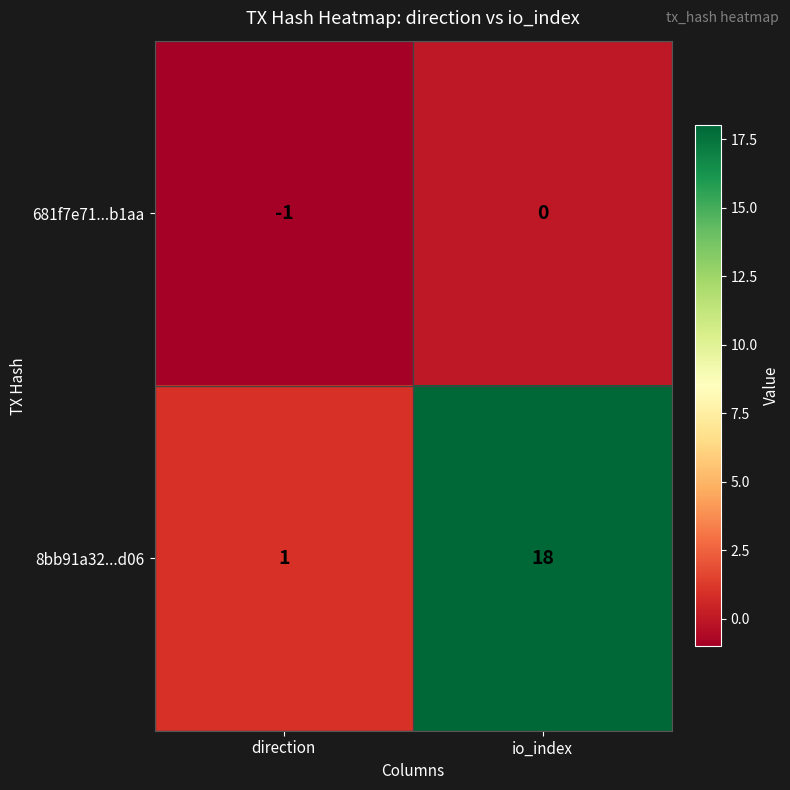

Reading left to right, extract all data points from this chart.

681f7e71...b1aa: direction=-1	io_index=0
8bb91a32...d06: direction=1	io_index=18